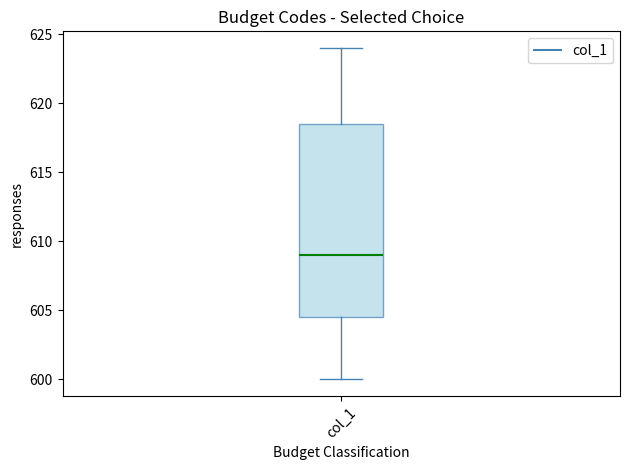

Read this box plot against the y-axis: the position of the median line, the range covered by the box, and the ends of both whiskers. The values are not printed on the chart, so give them approximately, as read against the axis.

median 609.0, box 604.5 to 618.5, whiskers 600.0 to 624.0